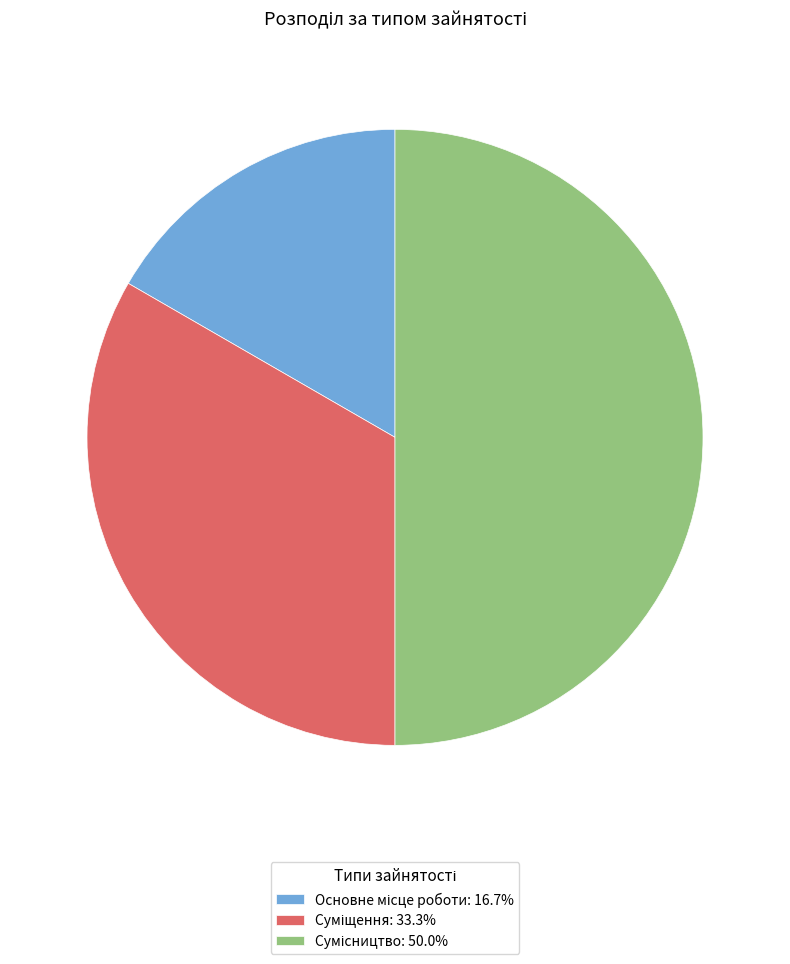

Combined, do Сумісництво and Основне місце роботи account for over 50%?

Yes